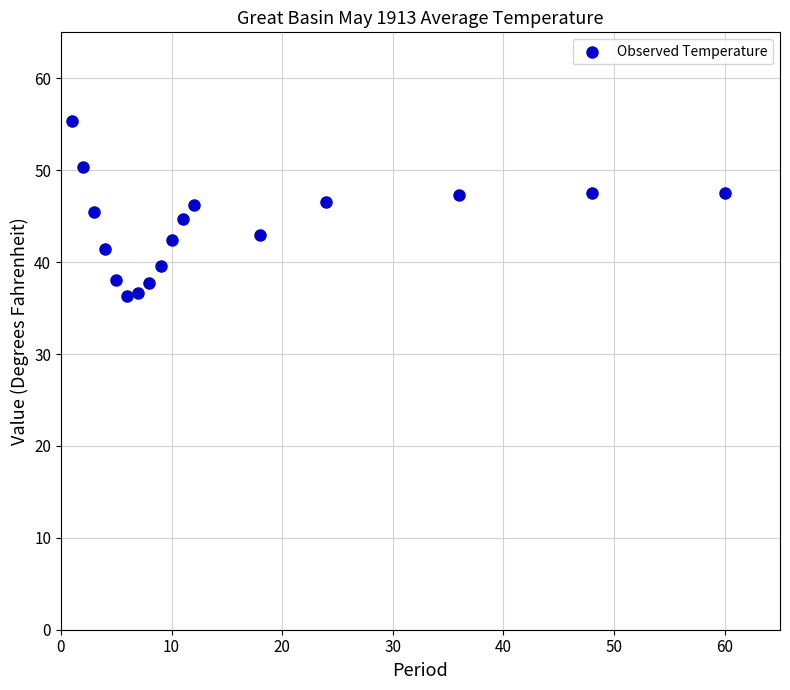

What is the range of Y values (max minus min)?

19.0